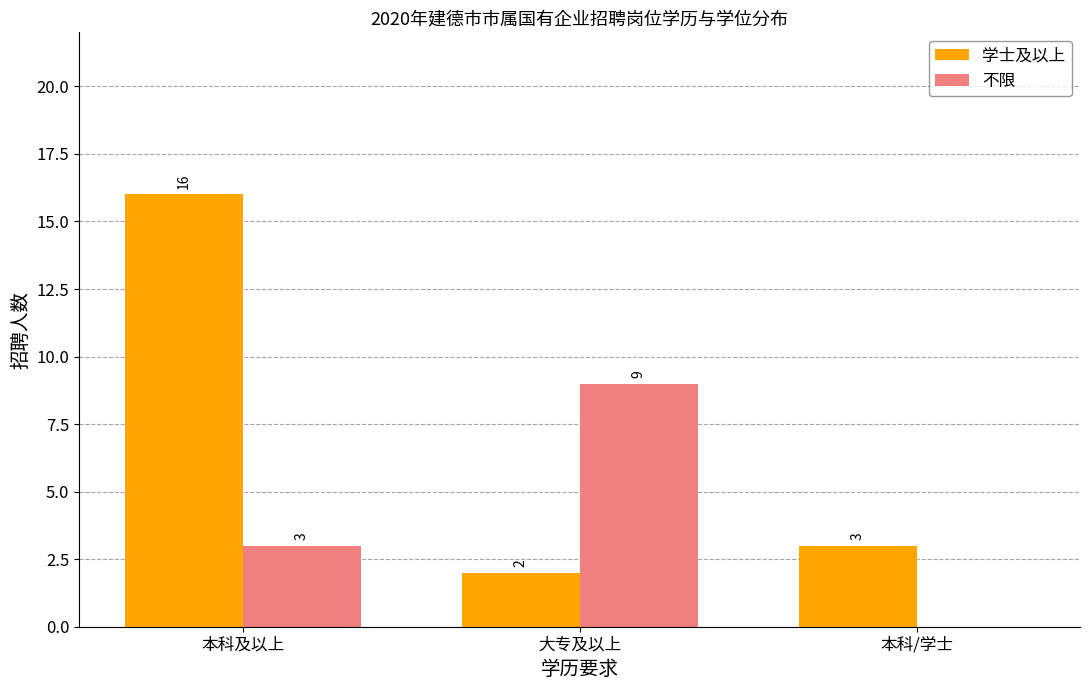

How many distinct data groups are displayed?

2